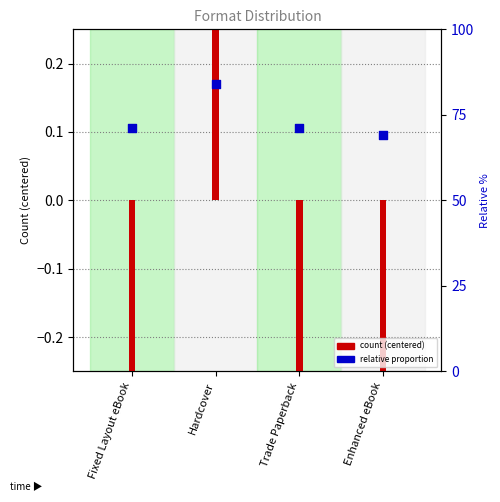

Which has a higher value, Hardcover or Fixed Layout eBook?

Hardcover